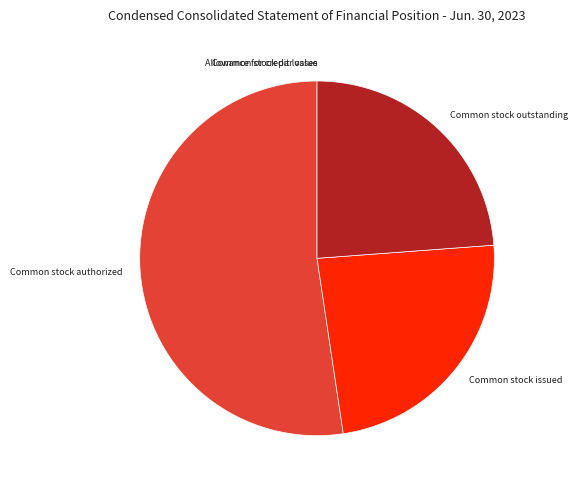

What is the ratio of the value at Common stock outstanding to the value at Common stock authorized?

0.5